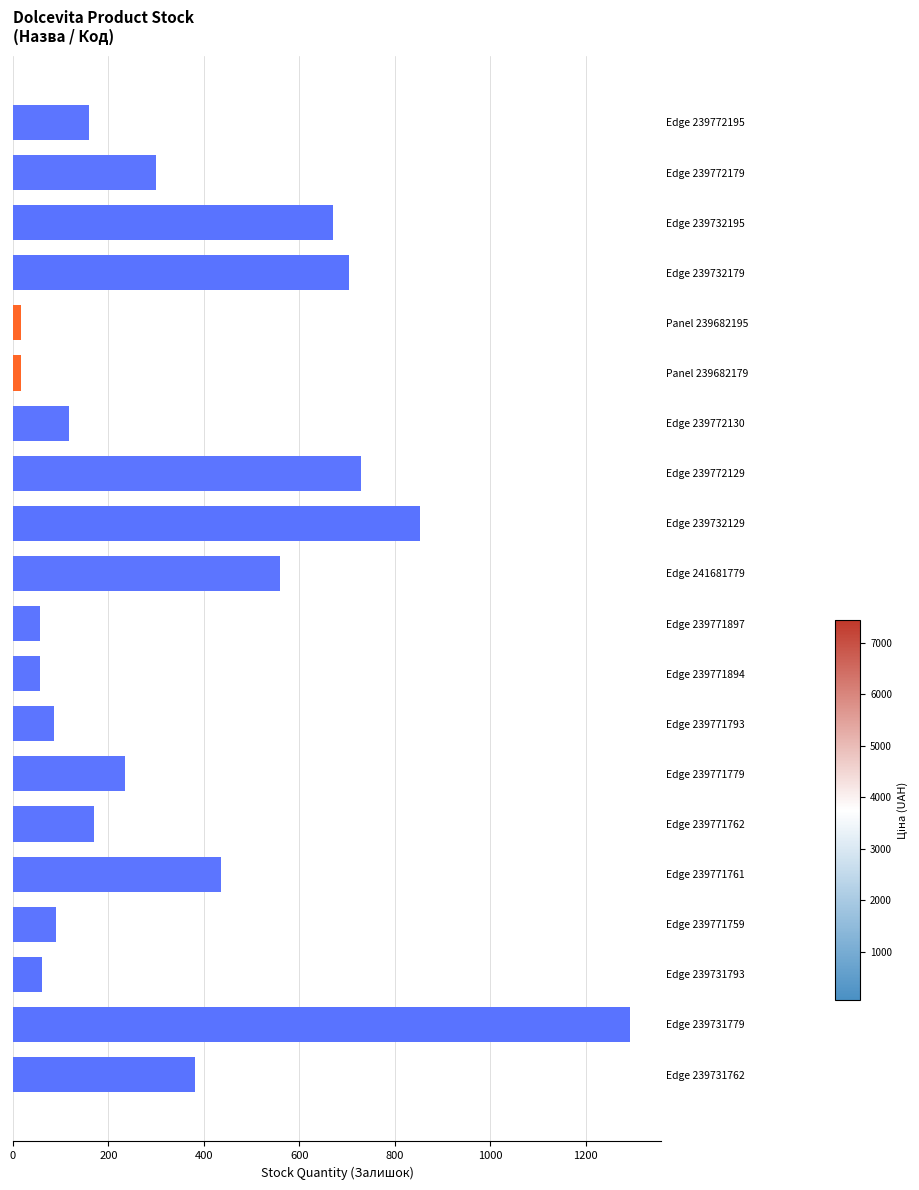

What is the label of the 17th bar from the bottom?

Edge 239732179